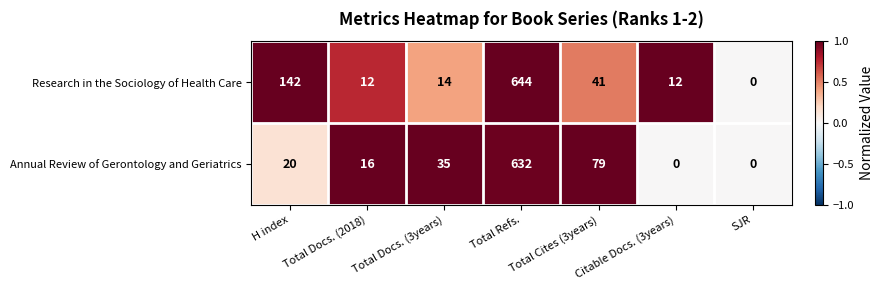

Where is Research in the Sociology of Health Care nearest to the value 322?

H index